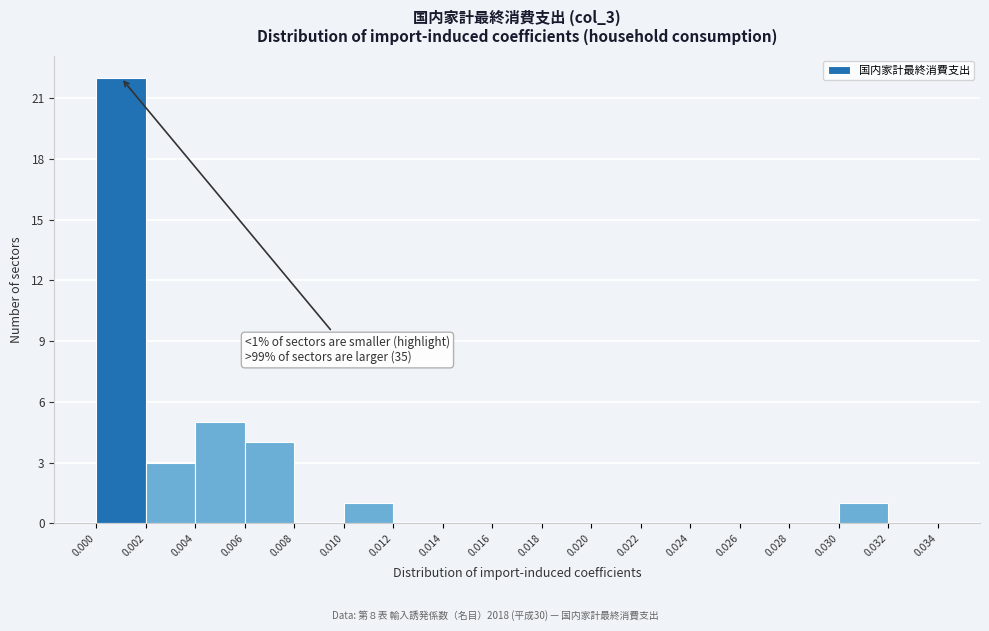

Which range on the x-axis has the tallest bar?

0.000 to 0.002